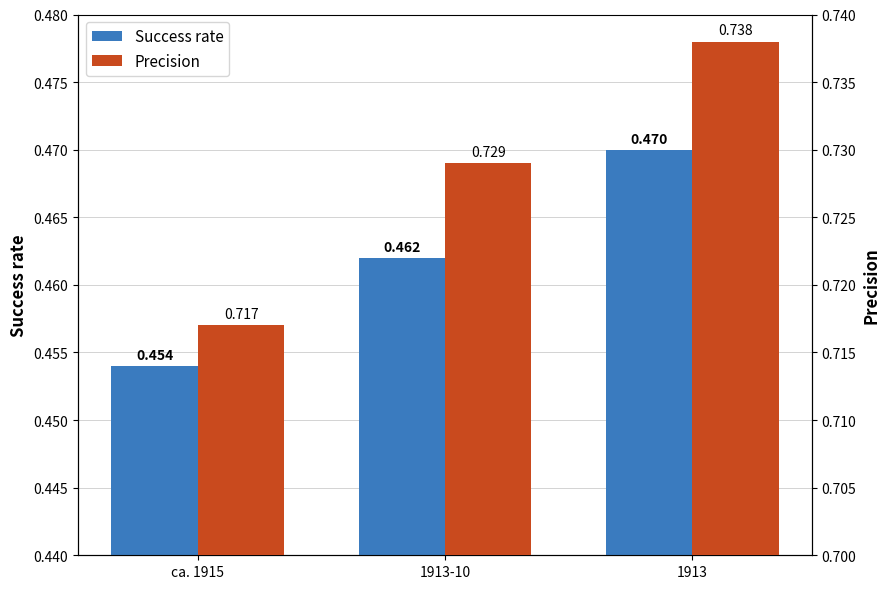

Rank the series by their average value, from lowest to highest.

Success rate, Precision